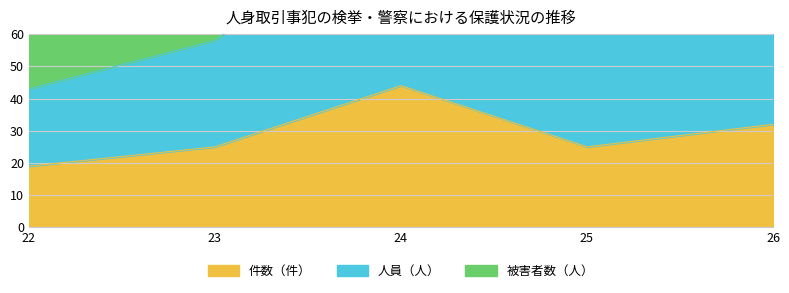

How many values in the 件数（件） series are below 25?

1